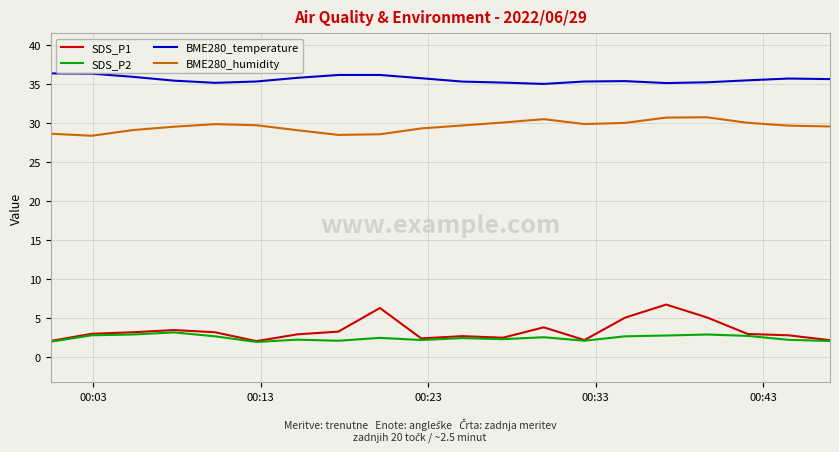

Does the chart have visible grid lines?

Yes